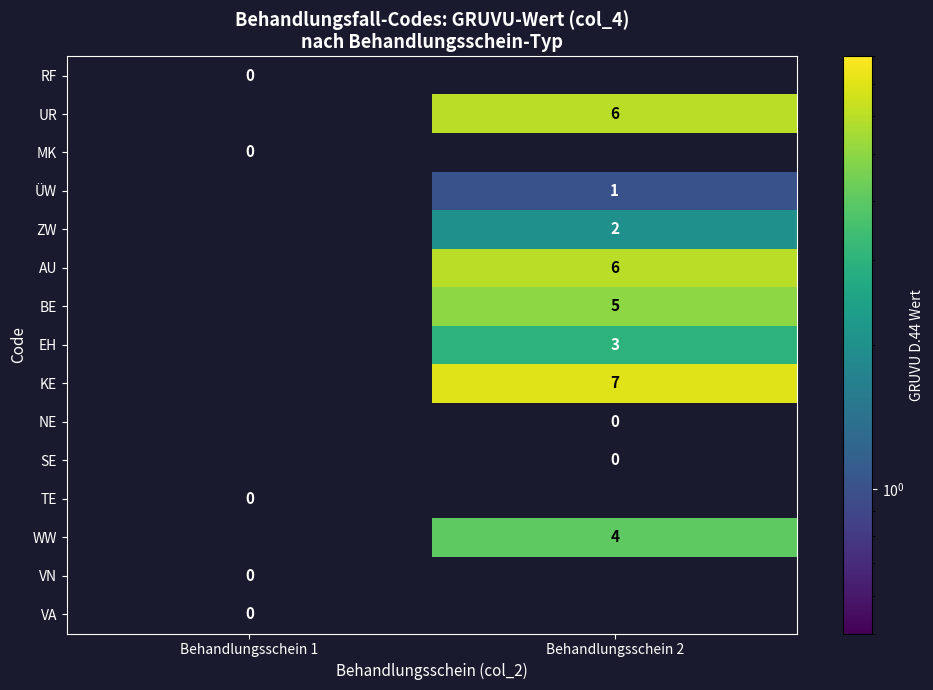

Is it true that KE equals 7 at Behandlungsschein 2?

True